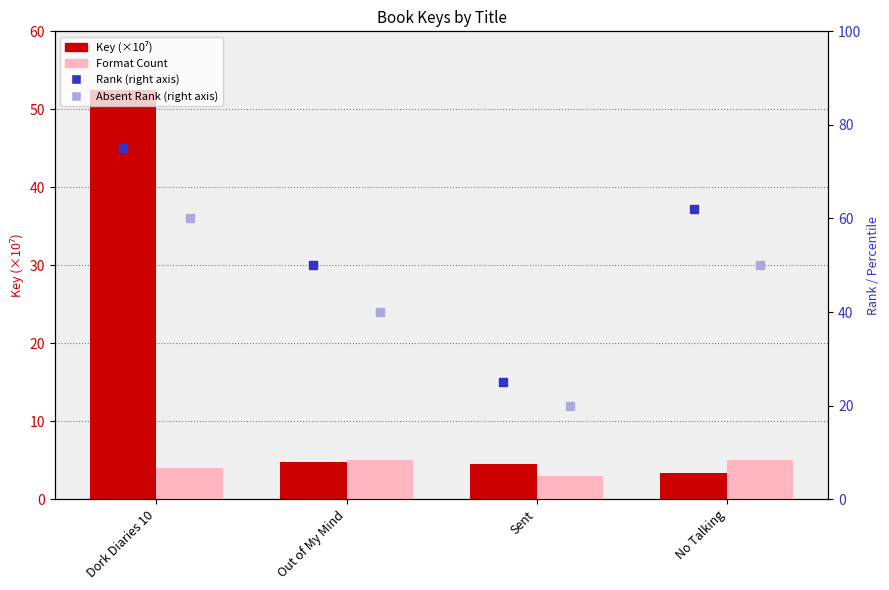

What are all the series names shown in the legend?

Key (×10⁷), Format Count, Rank (right axis), Absent Rank (right axis)